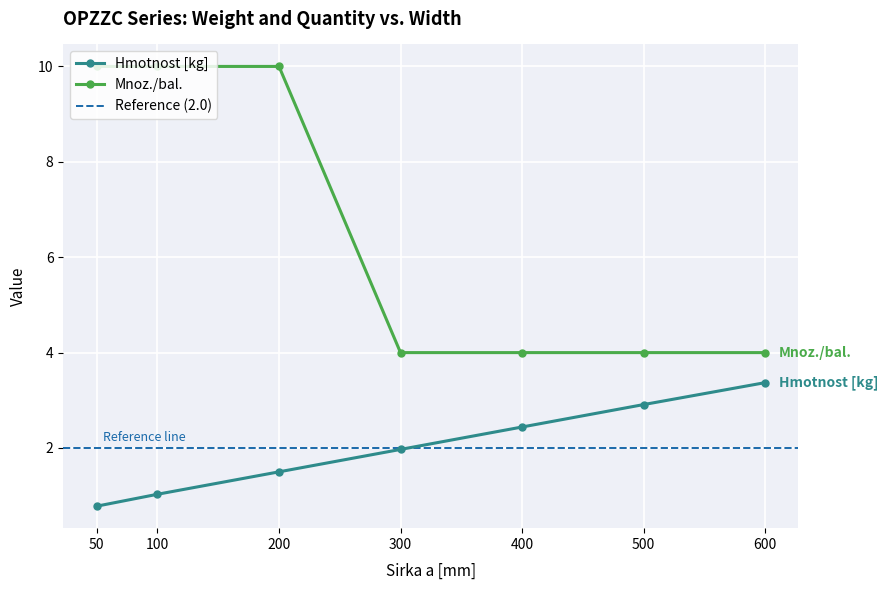

True or false: Mnoz./bal. and Hmotnost [kg] intersect in this chart.

False